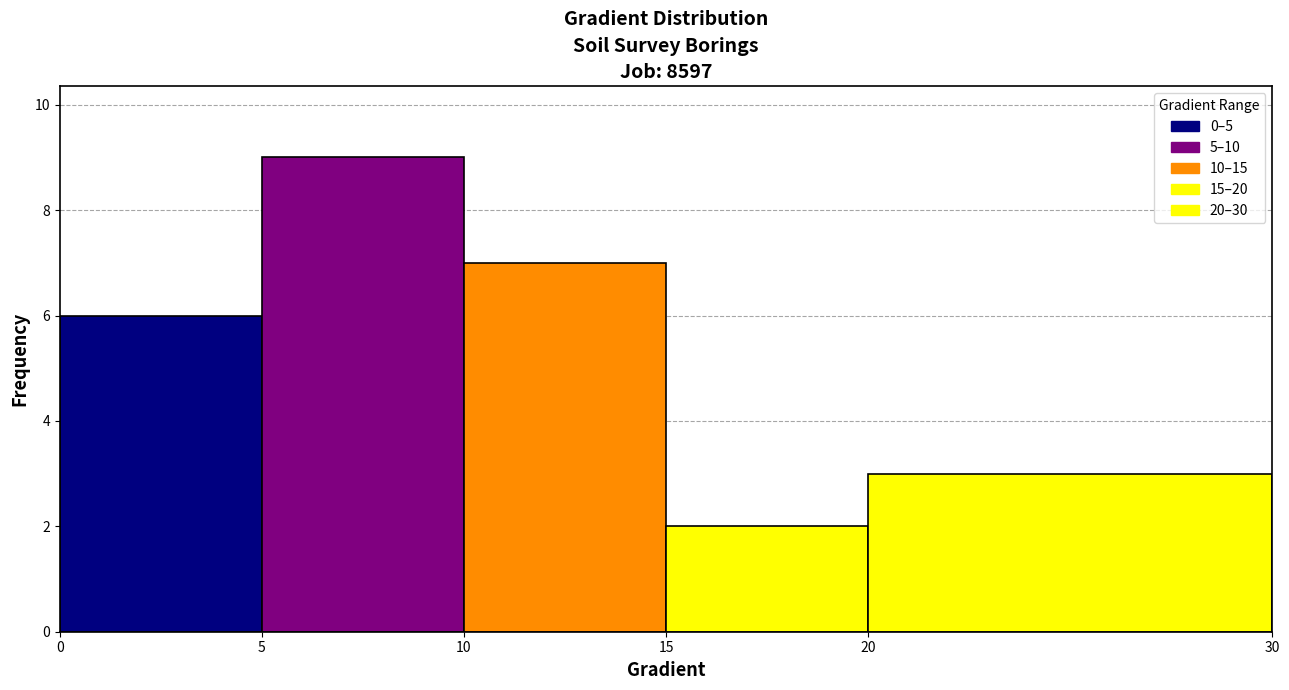

Reading left to right, list every bar in this chart as the range it spans on the x-axis followed by its height. The values are not printed on the chart, so give them approximately, as read against the axis.

0 to 5: 6
5 to 10: 9
10 to 15: 7
15 to 20: 2
20 to 30: 3